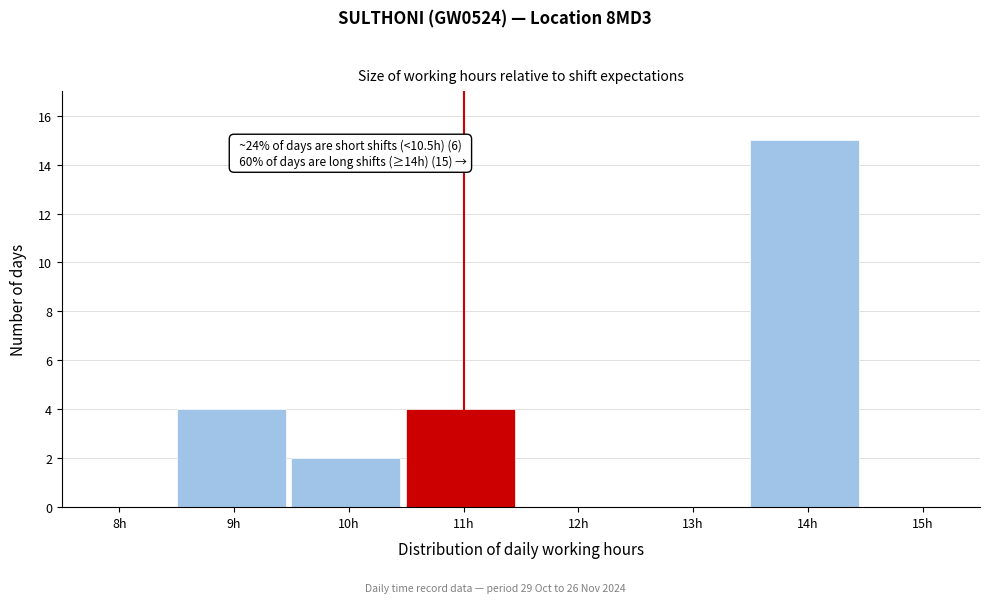

Reading right to left, transcribe all the data shown in this chart.

15h=0	14h=15	13h=0	12h=0	11h=4	10h=2	9h=4	8h=0